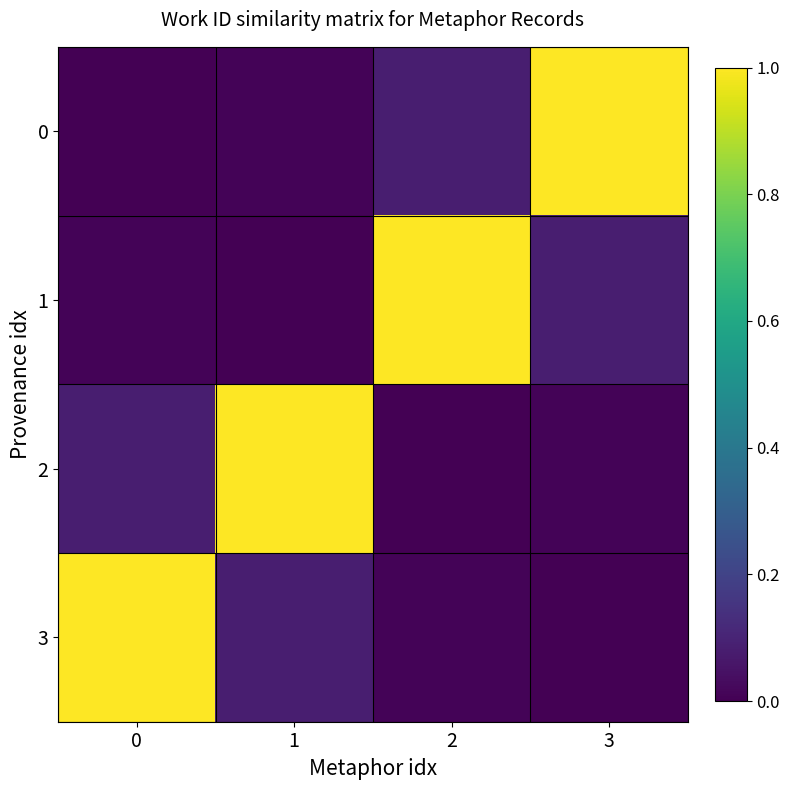

Which series changed the most between 0 and 1?

2